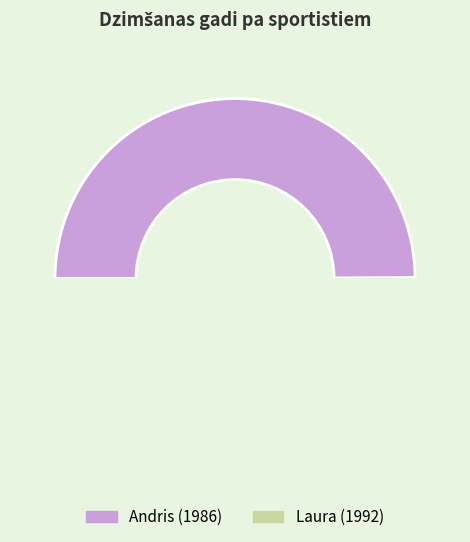

To the nearest percent, what is the combined percentage of Laura and Andris?

100%